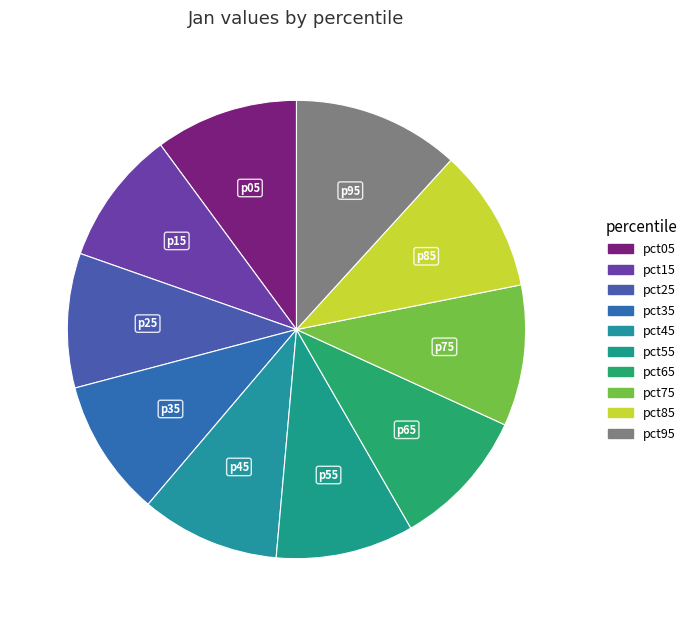

Is it true that pct95 is 18% of the pie?

False